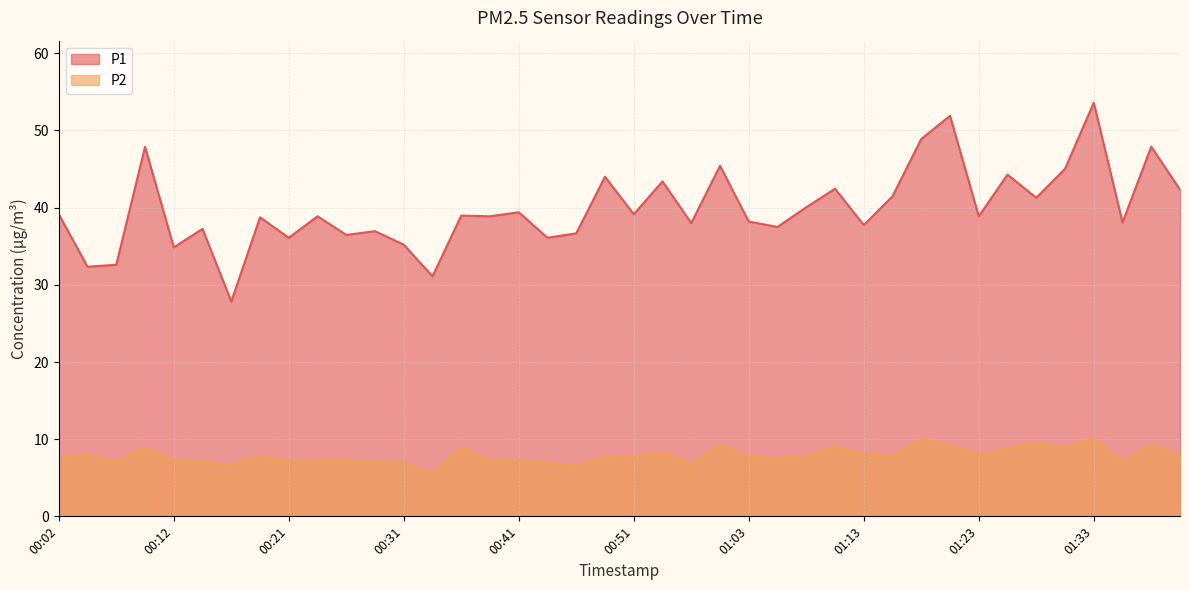

Where is the first local minimum for P1?

00:04